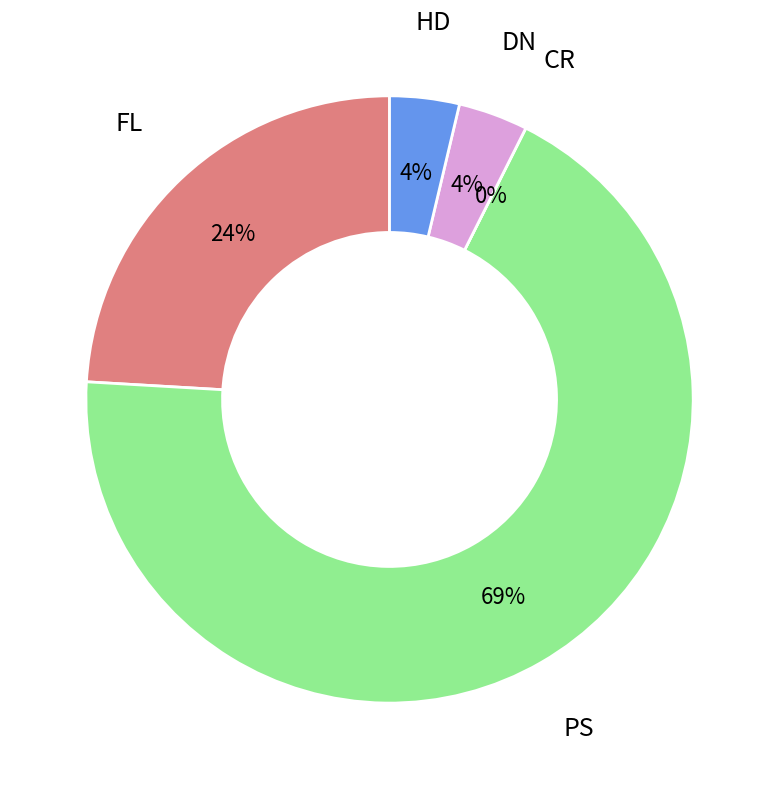

Is the sum of CR and HD greater than half?

No